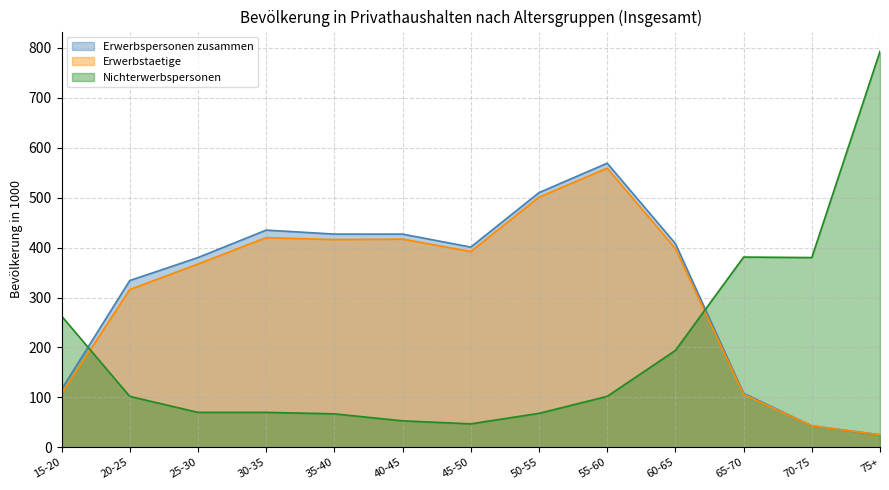

The value of Erwerbspersonen zusammen at 65-70 is 108. True or false?

True